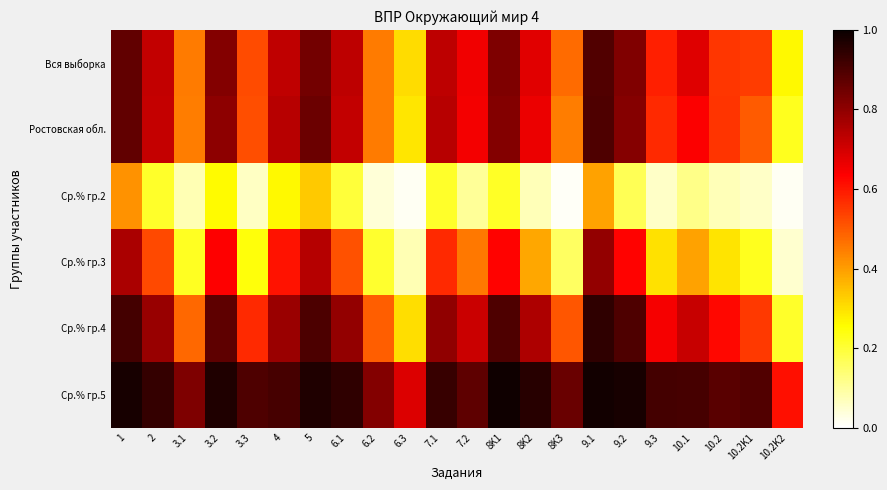

What is the greatest value displayed?

1.0